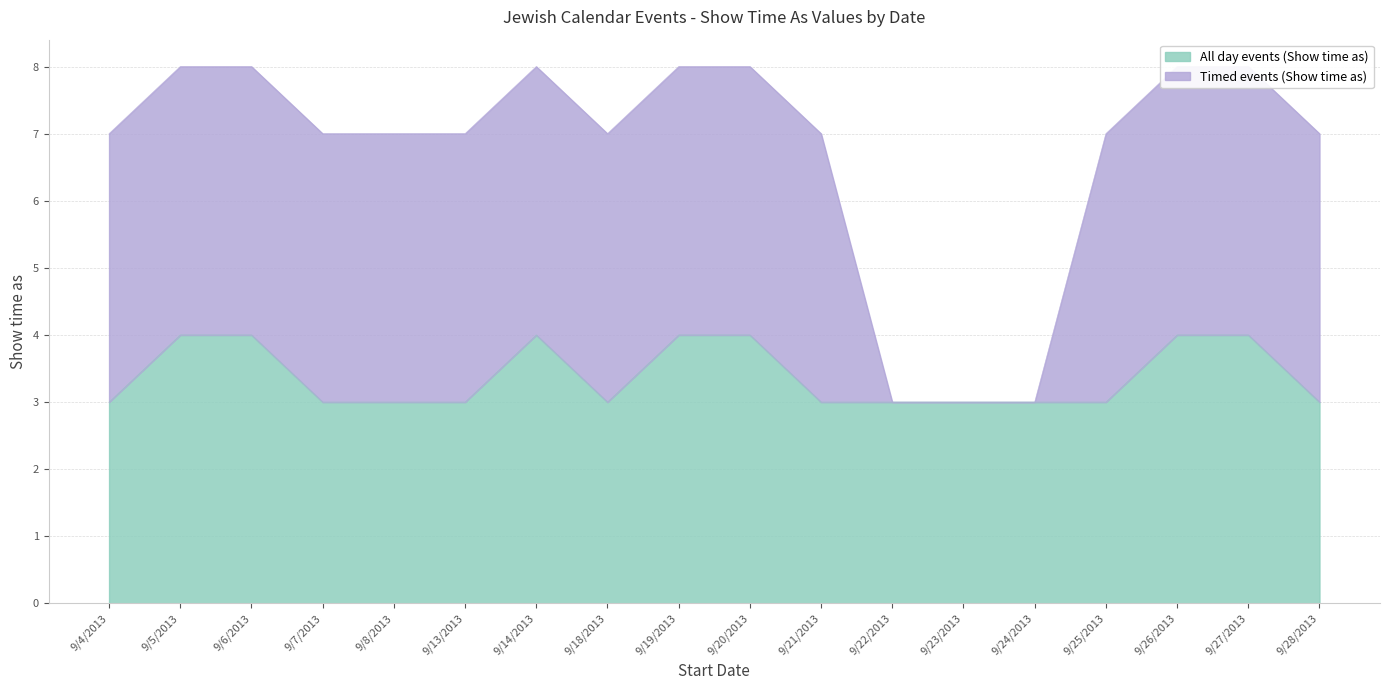

Is it true that the value at 9/27/2013 is 7?

False